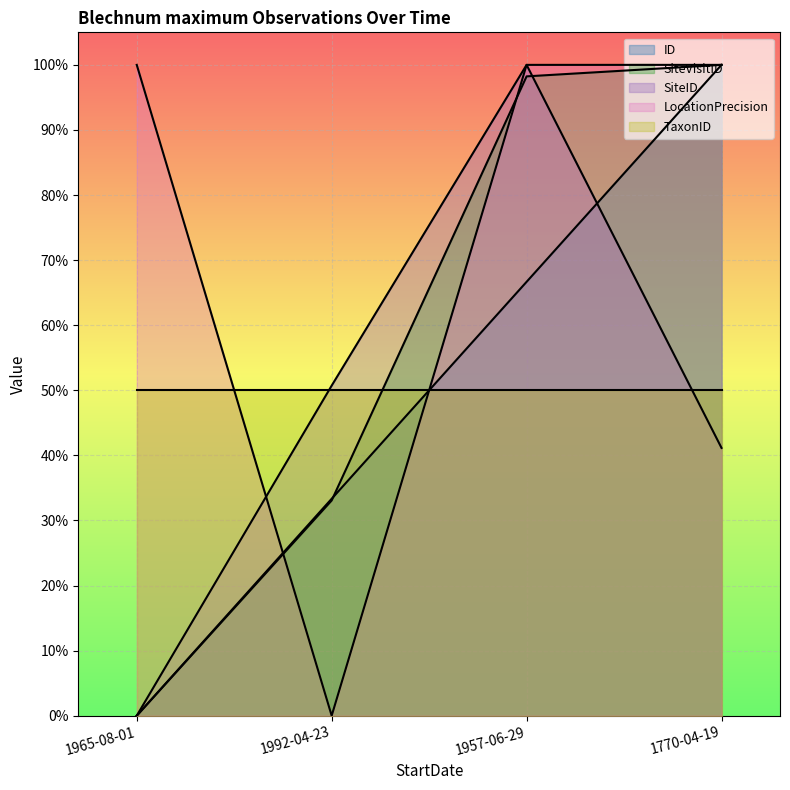

True or false: SiteID has more than 2 points higher than both neighbors.

False